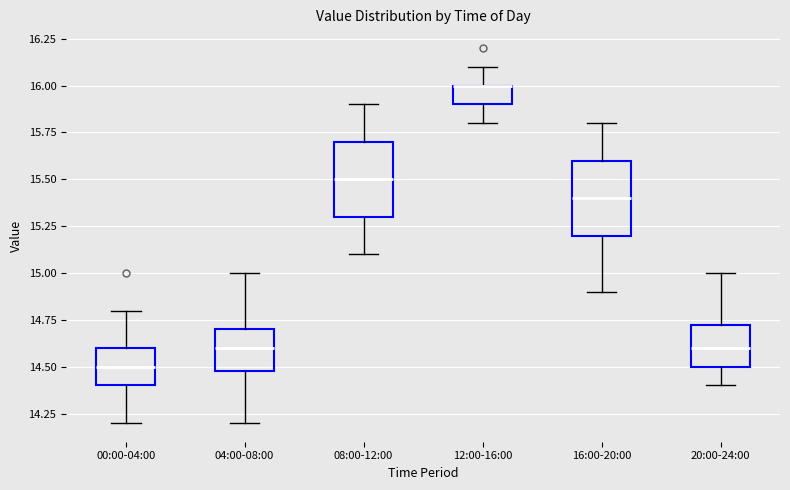

Where does the lower whisker of the box for 00:00-04:00 end on the y-axis? The values are not printed on the chart, so give them approximately, as read against the axis.

14.20